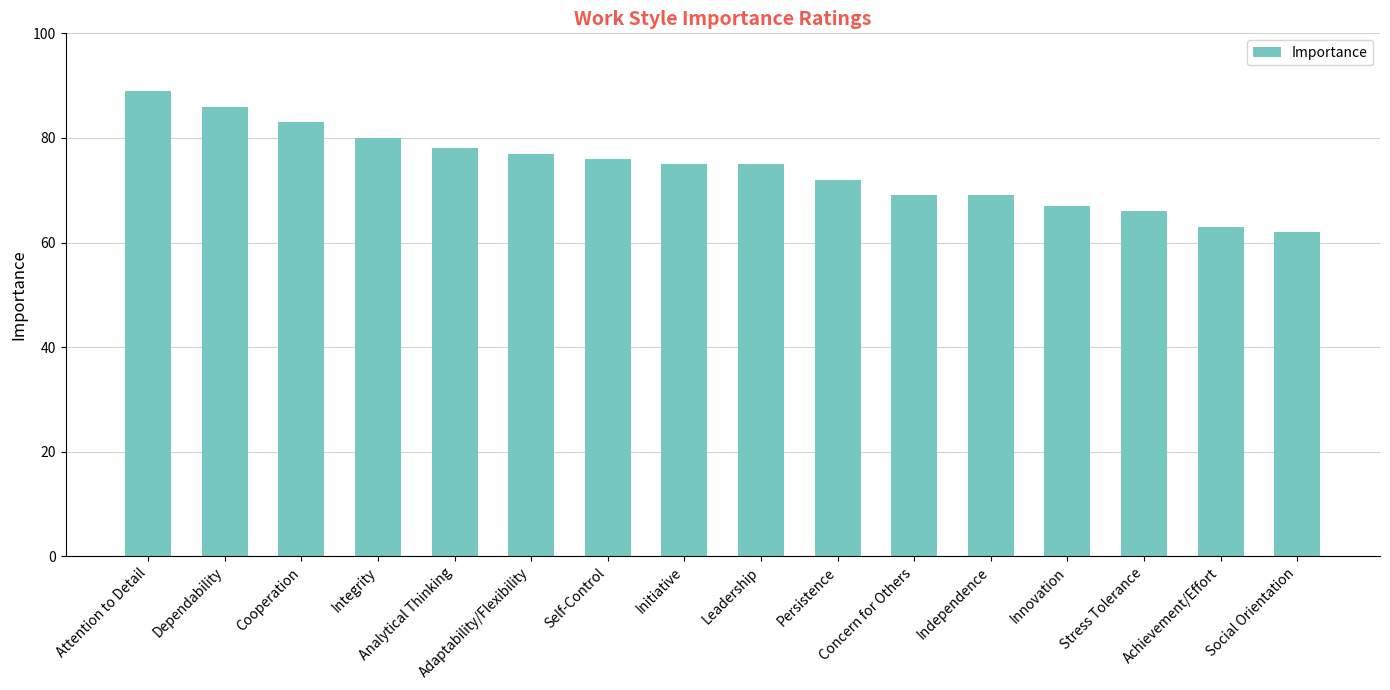

How many data points does each series have?

16